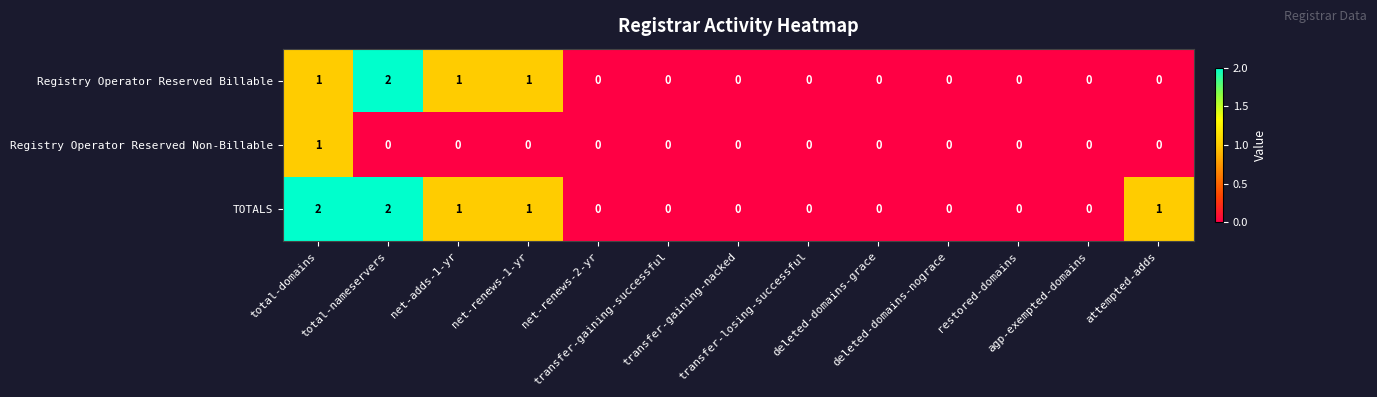

Which series has the largest total across all categories?

TOTALS